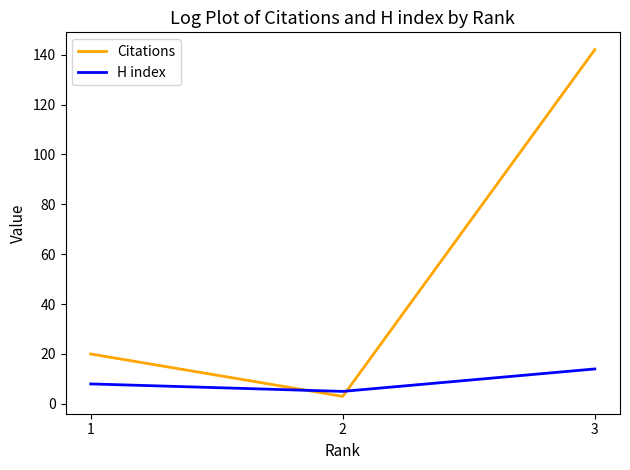

What is the maximum value shown in the chart?

142